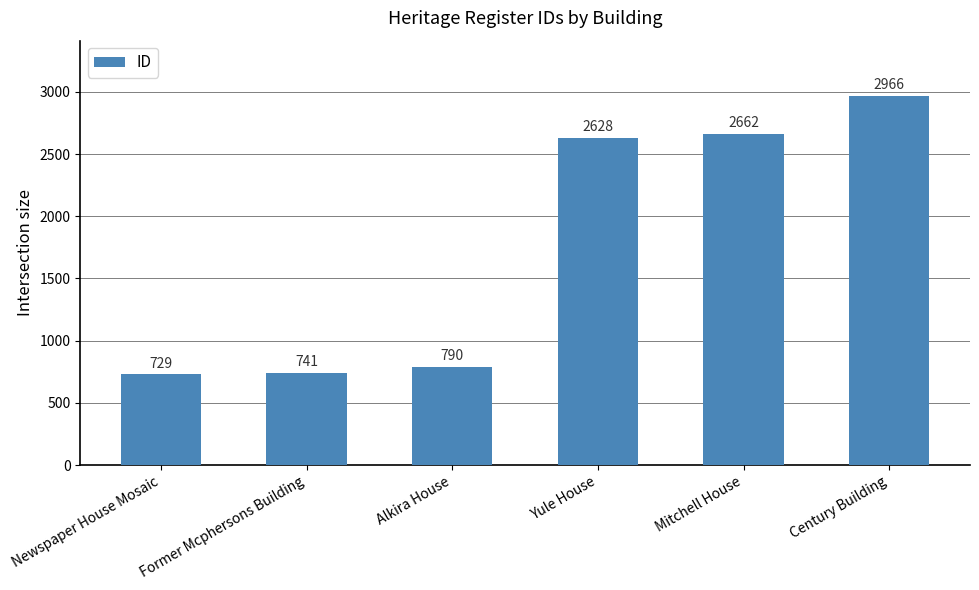

What is the sum of the values at Alkira House and Newspaper House Mosaic?

1519